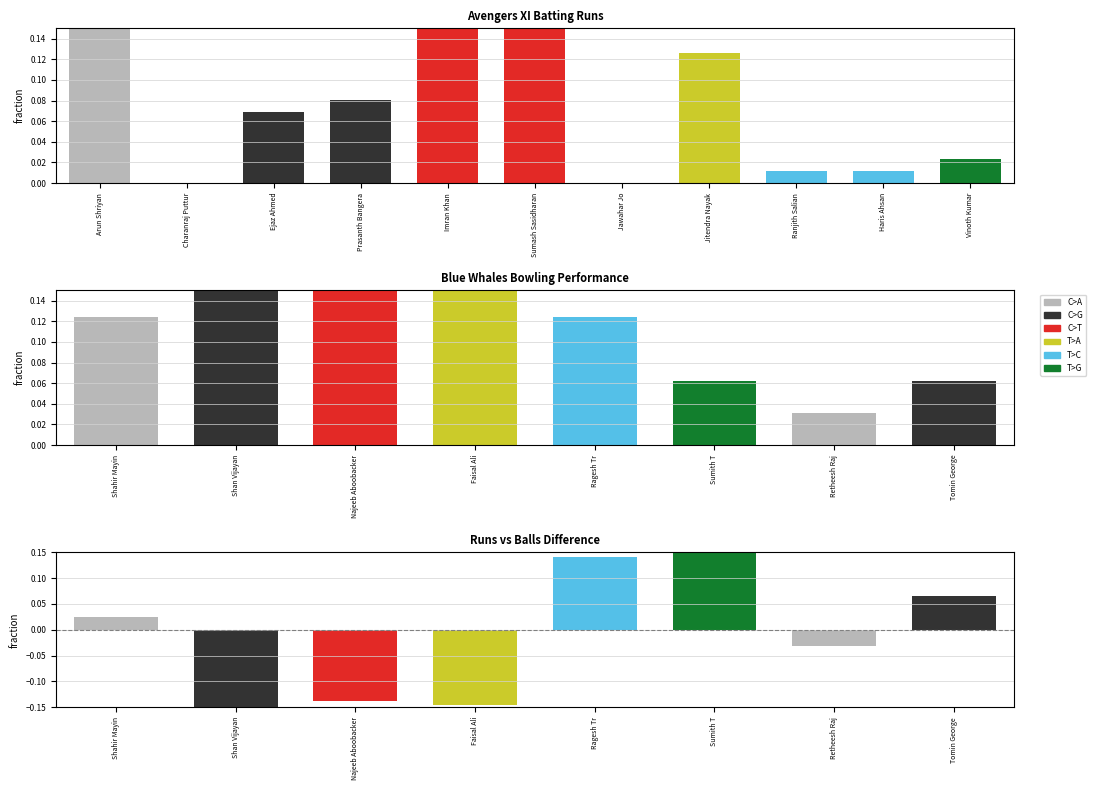

What is the sum of all C>T values?

0.5